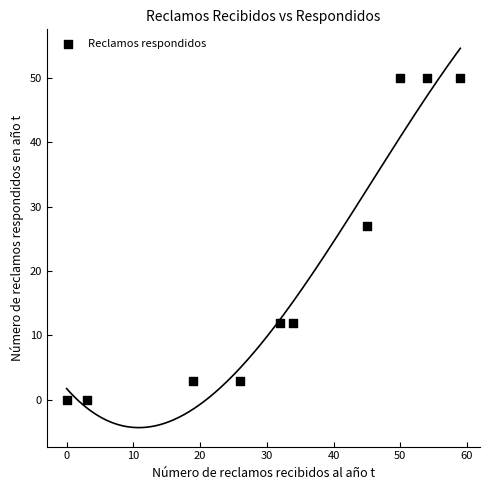

What Y value in the scatter plot is closest to 25?

27